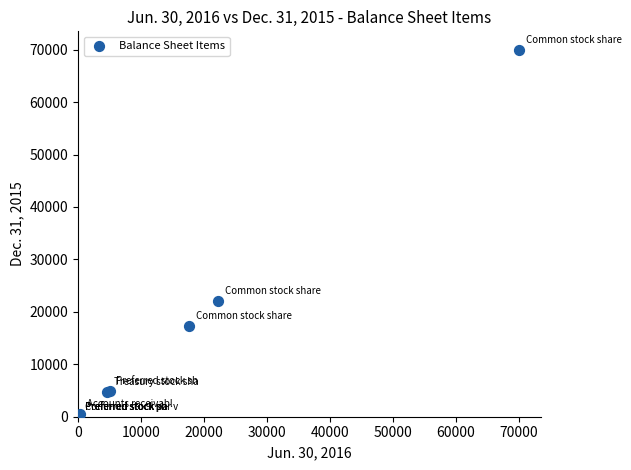

What Y value in the scatter plot is closest to 35000?

21988.0